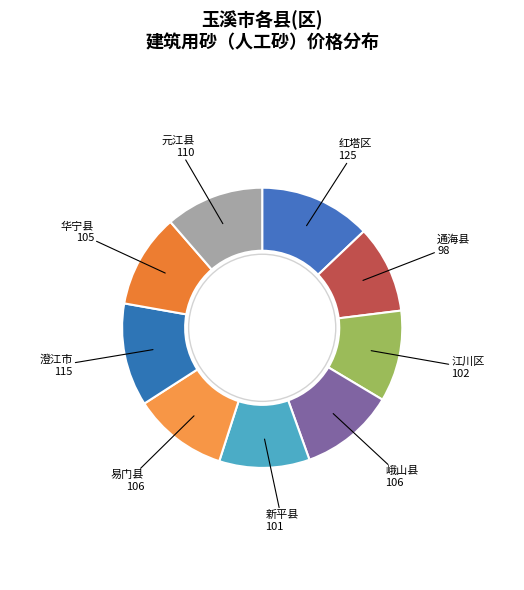

True or false: 峨山县 106 accounts for 18% of the total.

False